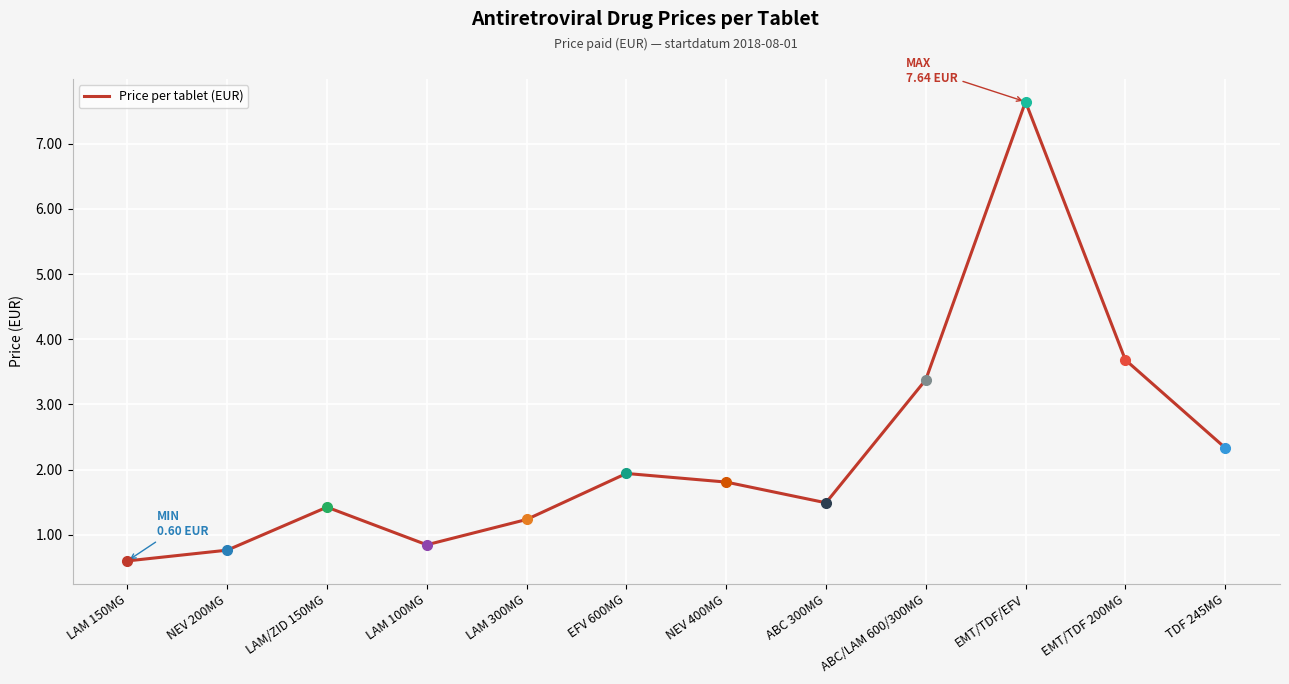

Rank the categories by value from highest to lowest.

EMT/TDF/EFV, EMT/TDF 200MG, ABC/LAM 600/300MG, TDF 245MG, EFV 600MG, NEV 400MG, ABC 300MG, LAM/ZID 150MG, LAM 300MG, LAM 100MG, NEV 200MG, LAM 150MG